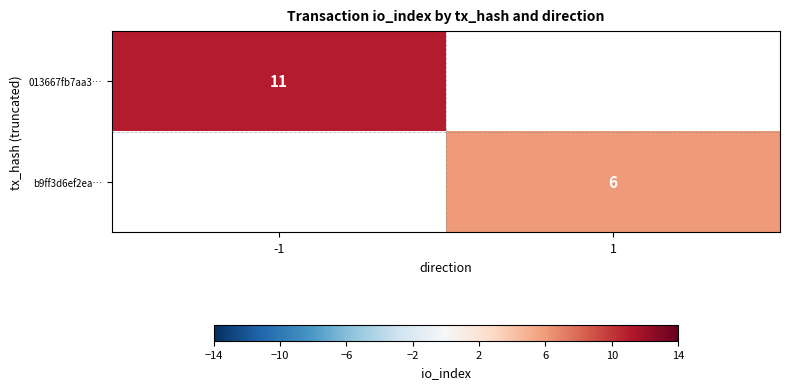

The b9ff3d6ef2ea… series shows 8.3 at 1. True or false?

False